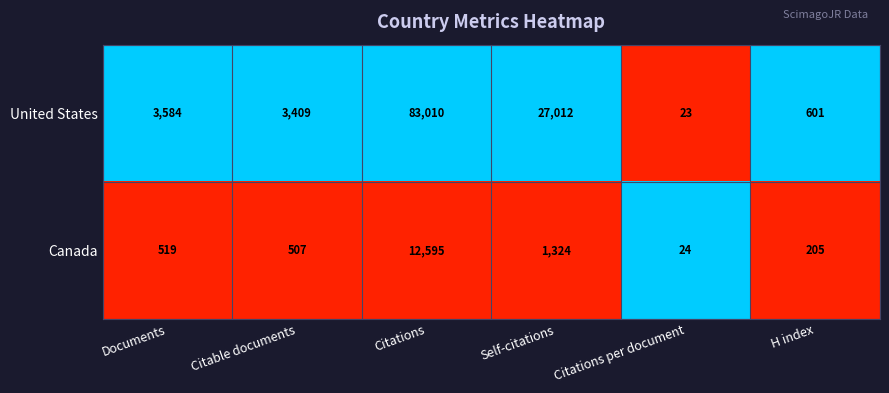

True or false: United States has a value of 83010 at Citations.

True